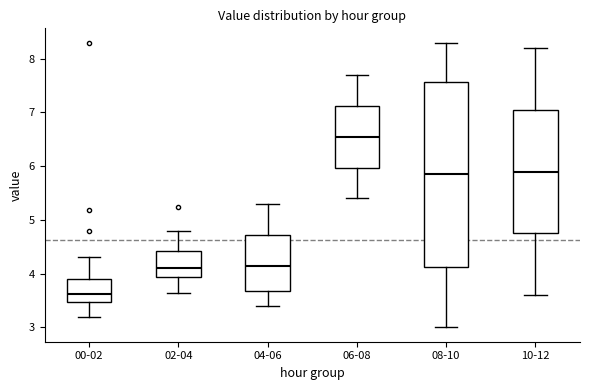

Which box is the tallest, from its lower edge to its upper edge?

08-10